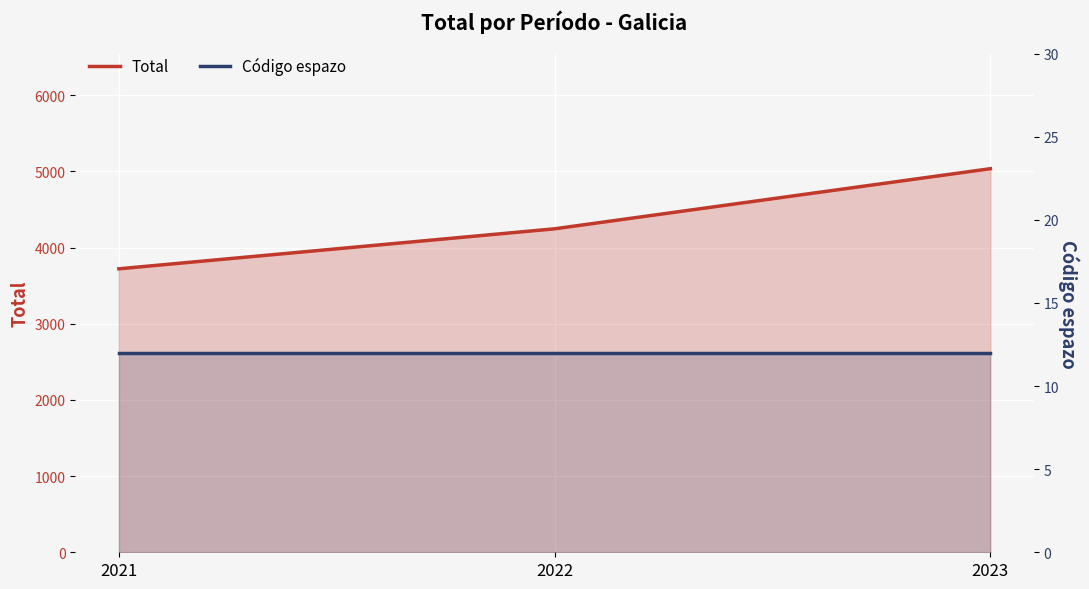

Where is Código espazo nearest to the value 12?

2021